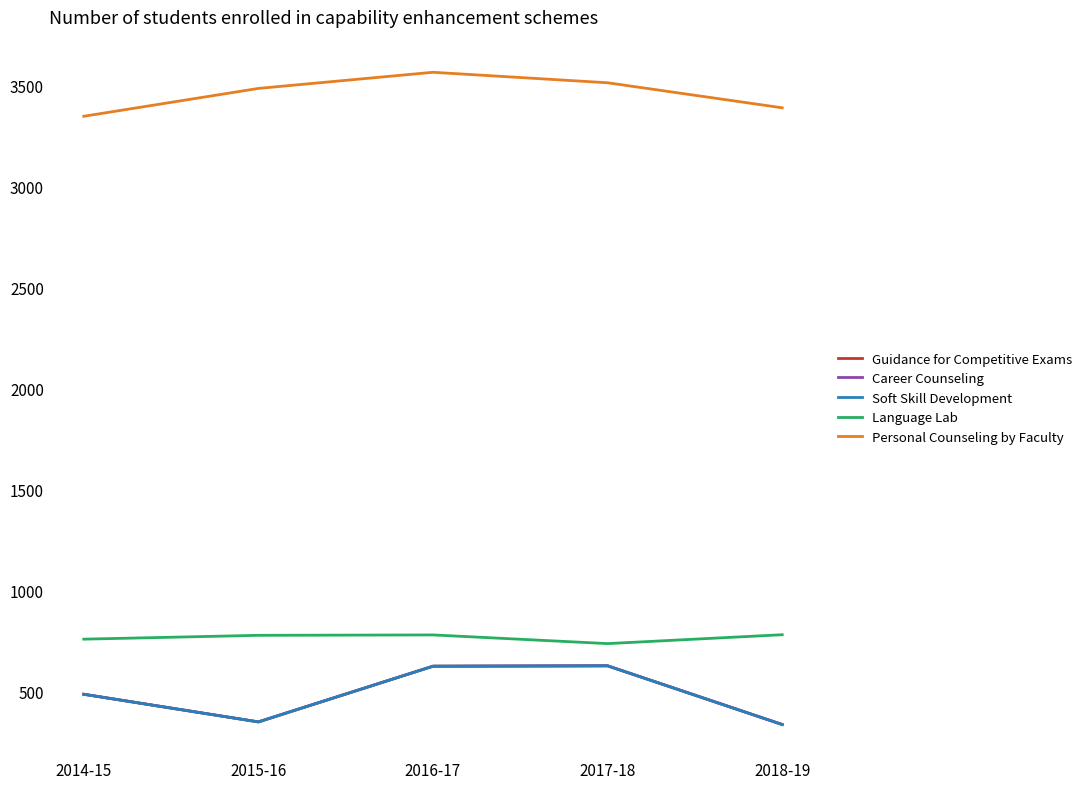

How many lines are shown in the chart?

5